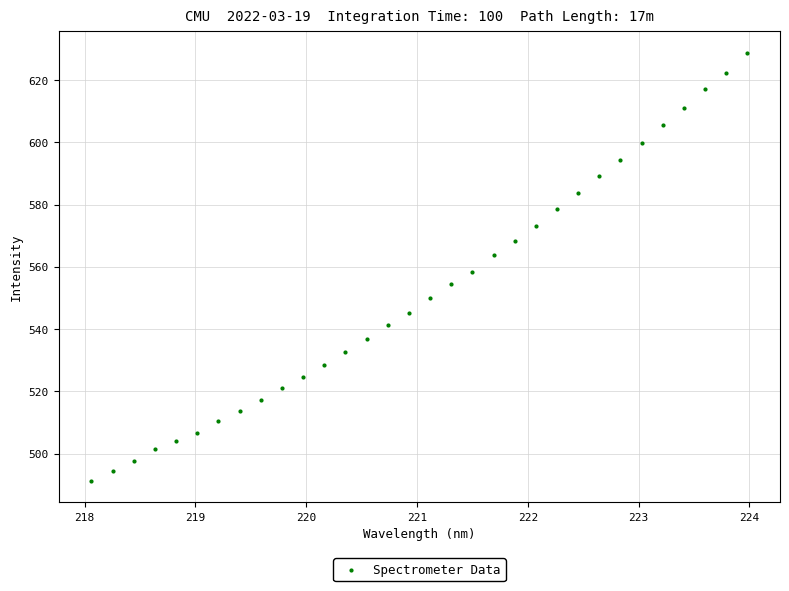

What is the range of Y values (max minus min)?

137.5